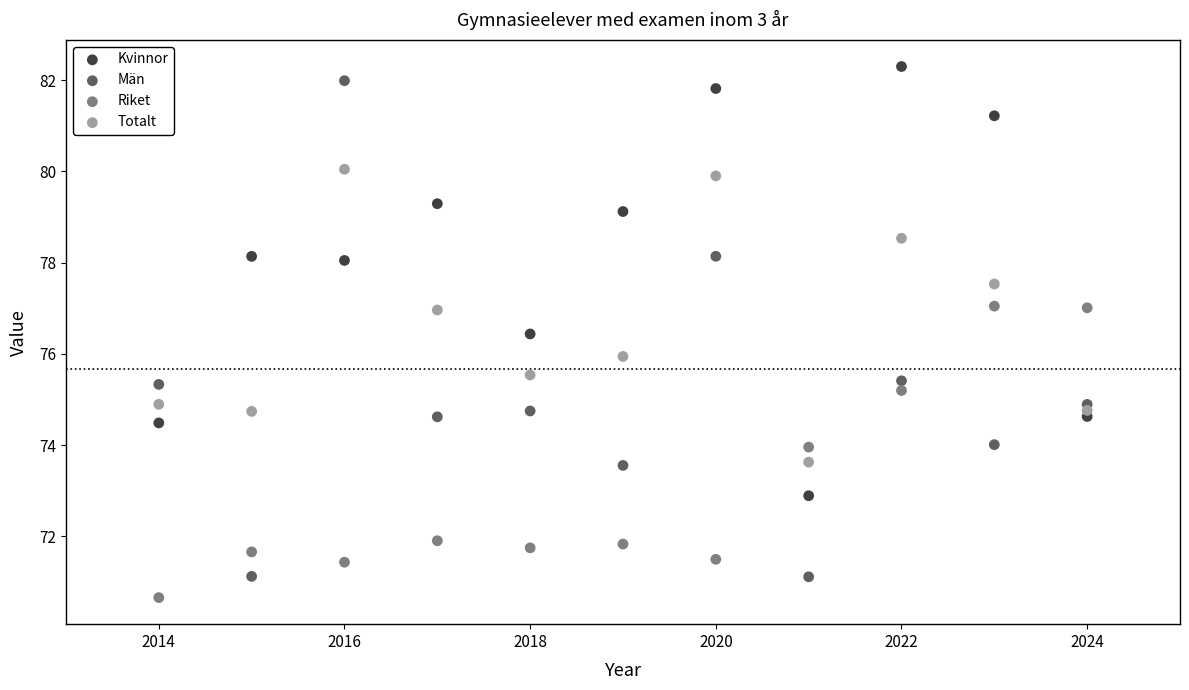

What is the X range (max minus min) for the scatter plot?

10.0